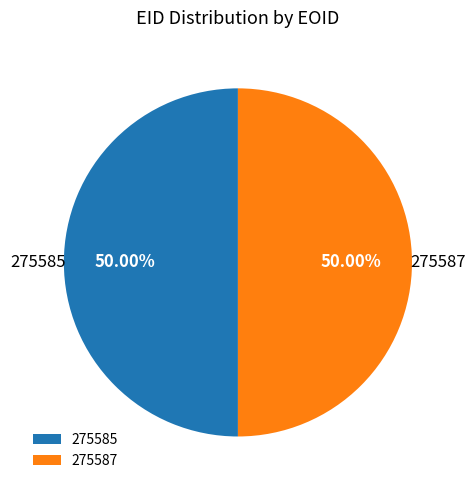

What is the total percentage of 275585 and 275587?

100.0%